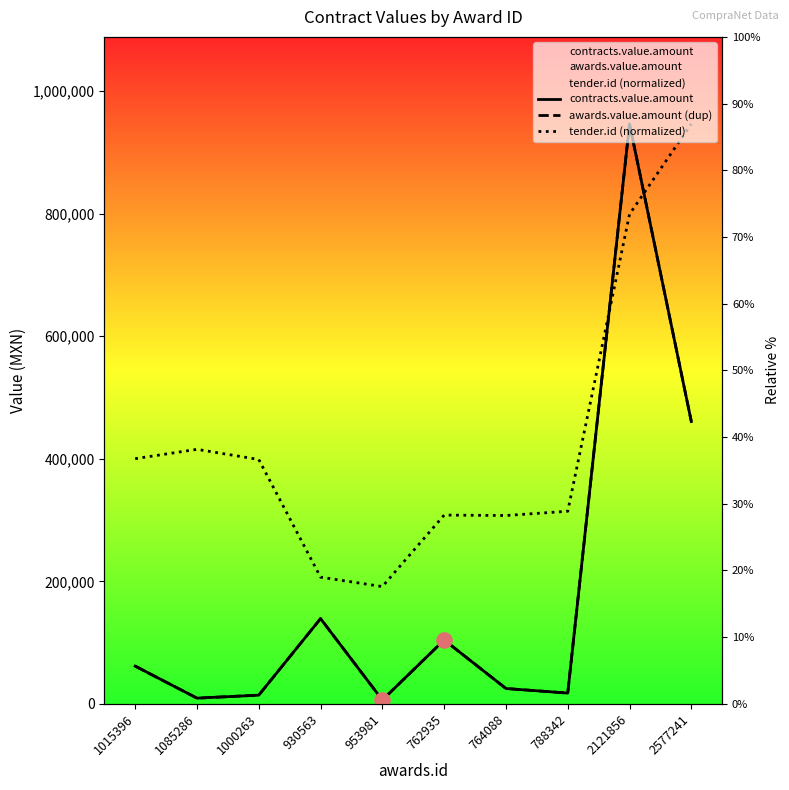

At how many categories does at least one series exceed 198128?

9